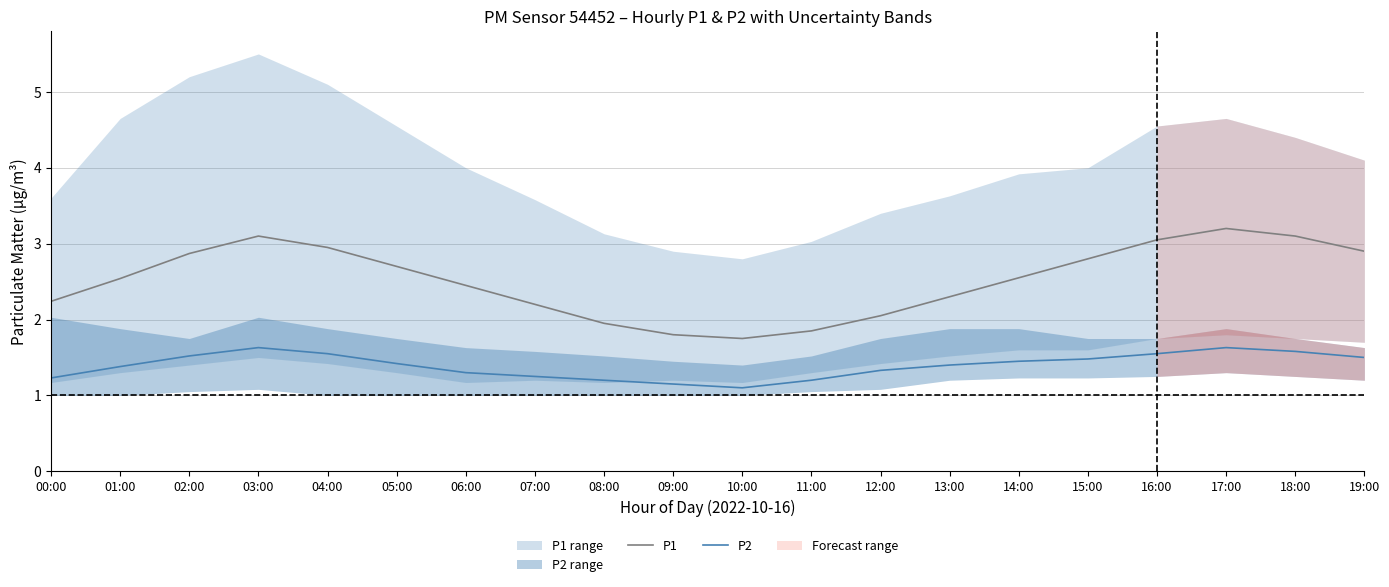

True or false: P1 and P2 cross at least once.

False